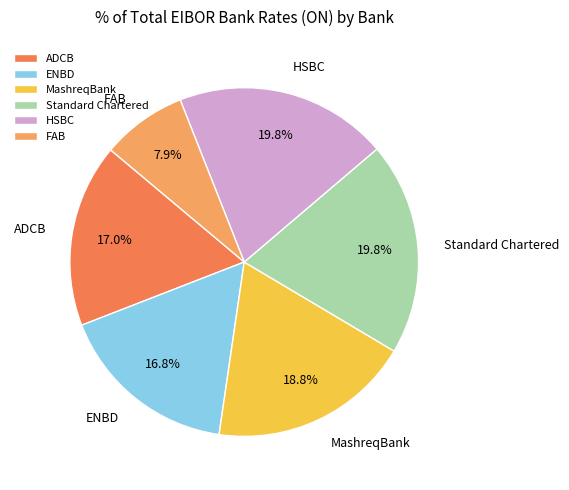

Is there any slice that represents more than half of the pie?

No